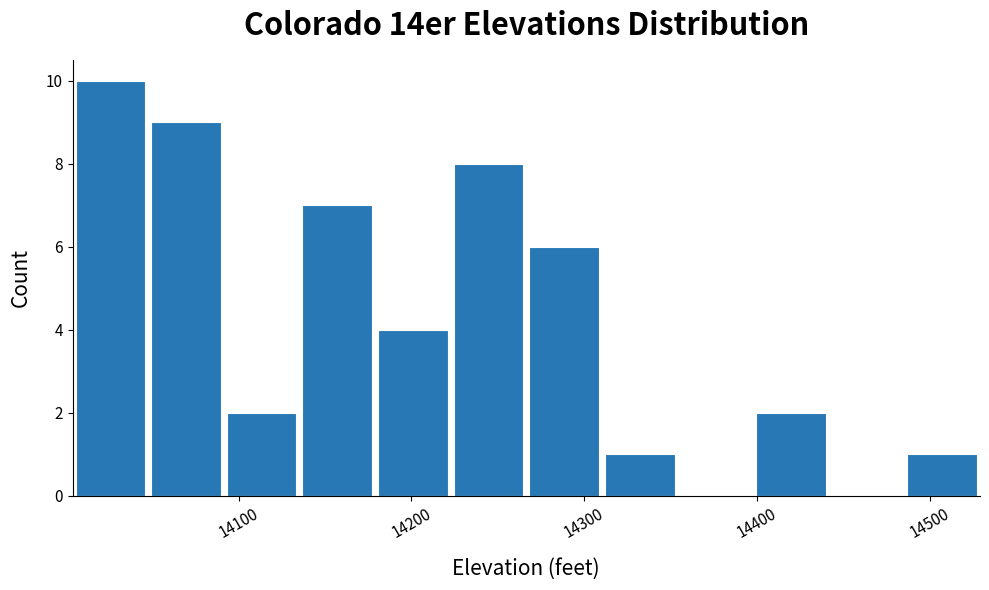

Which range on the x-axis has the tallest bar?

14000 to 14050